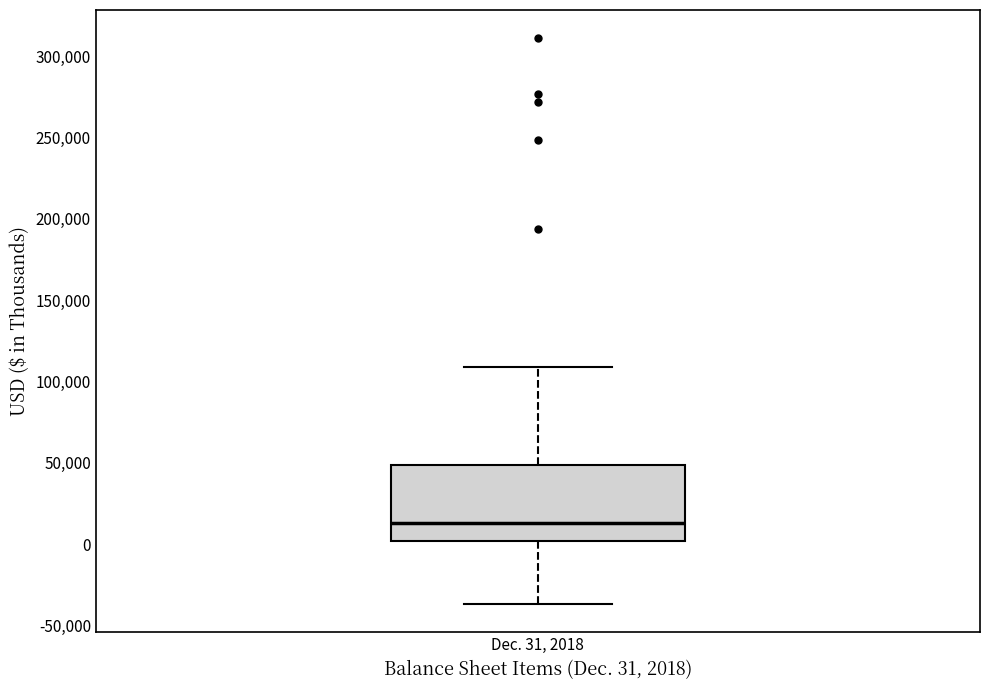

Where is the lower edge of the box for Dec. 31, 2018 on the y-axis? The values are not printed on the chart, so give them approximately, as read against the axis.

0